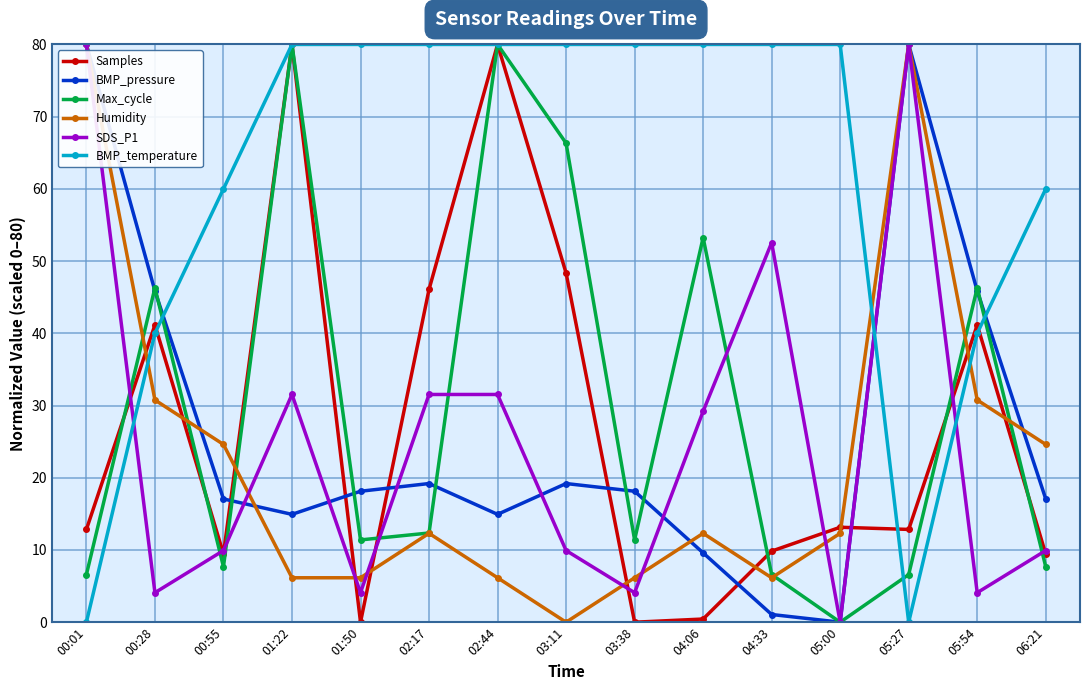

At how many categories does at least one series exceed 71?

11